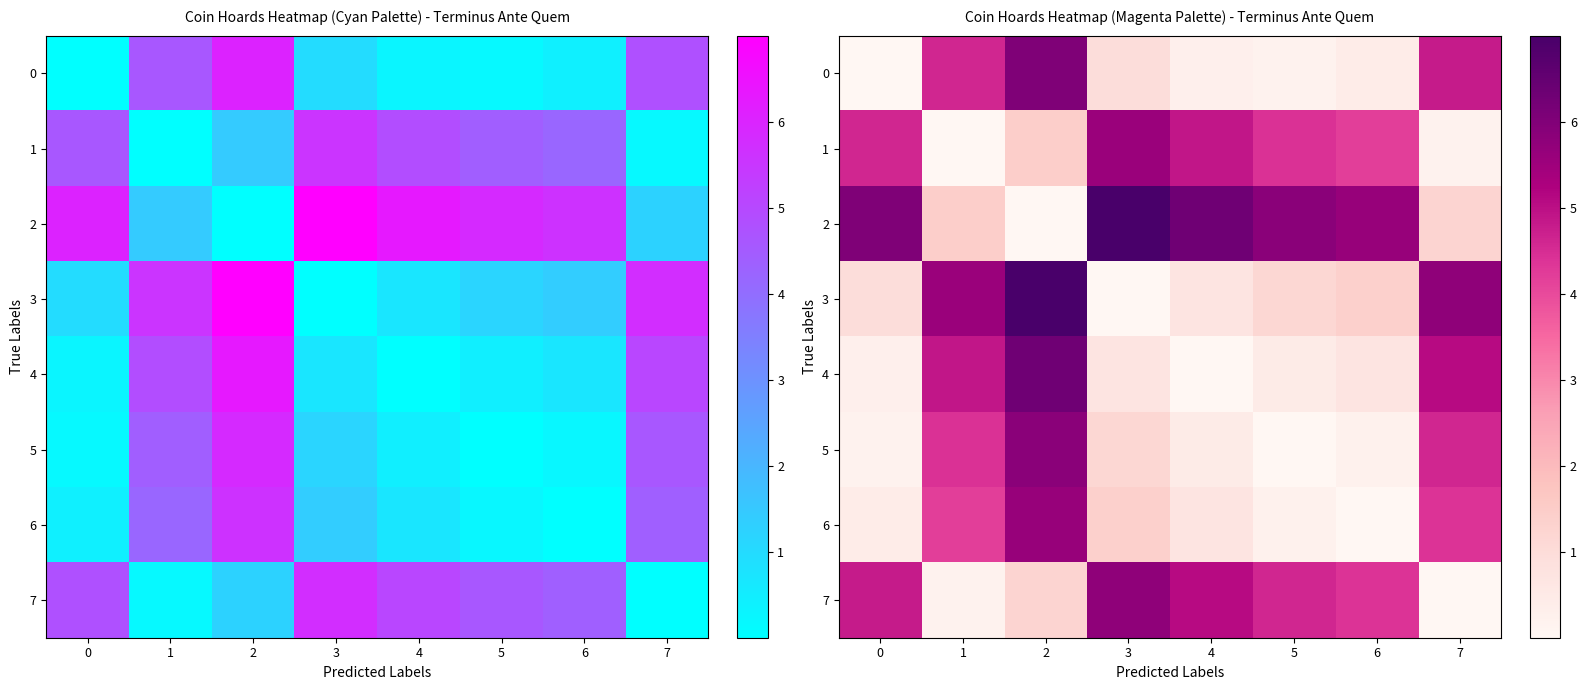

At which category is the sum across all series the highest?

2